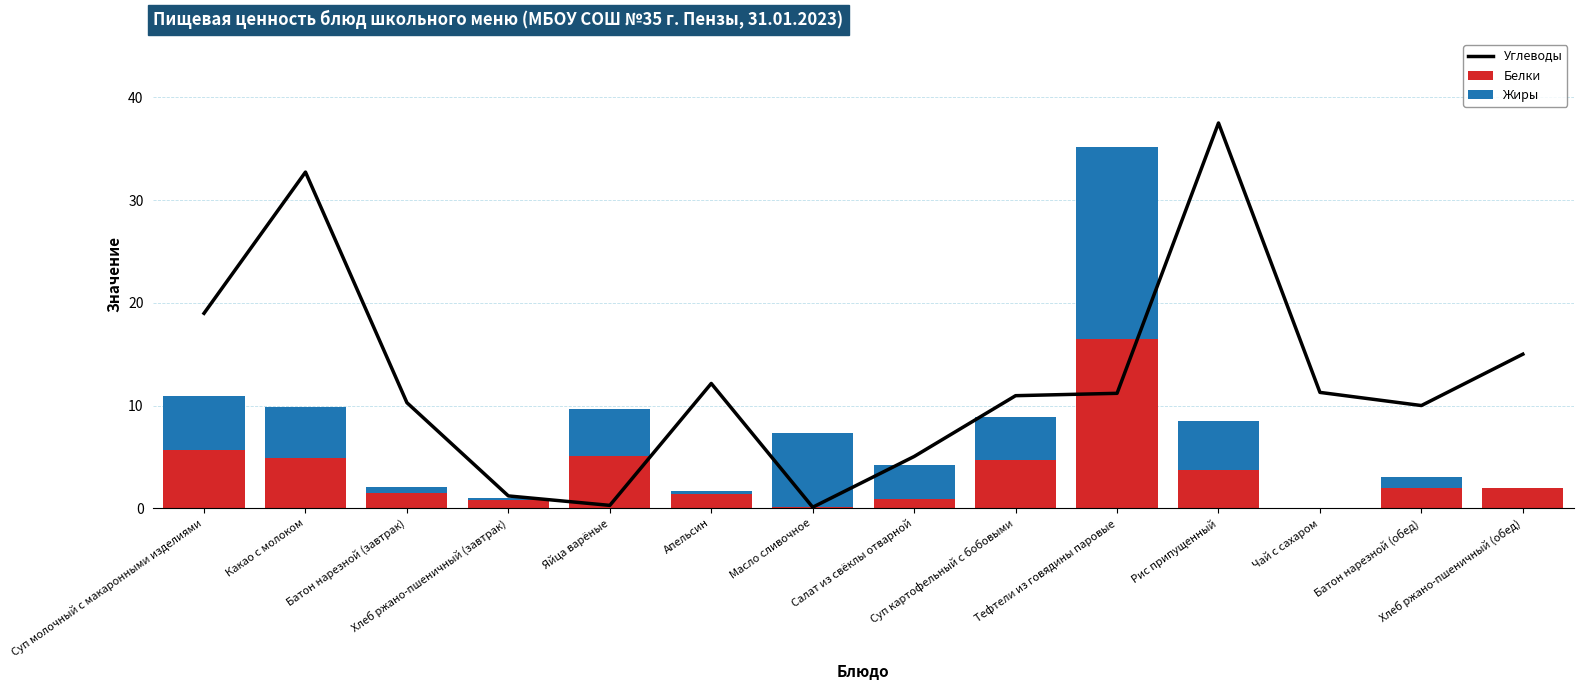

What is the difference between the maximum and minimum values in the Белки series?

16.4